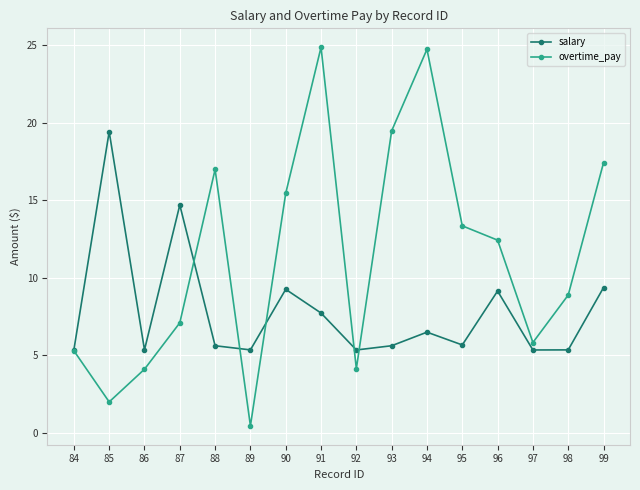

List the series in order of their peak value, highest first.

overtime_pay, salary